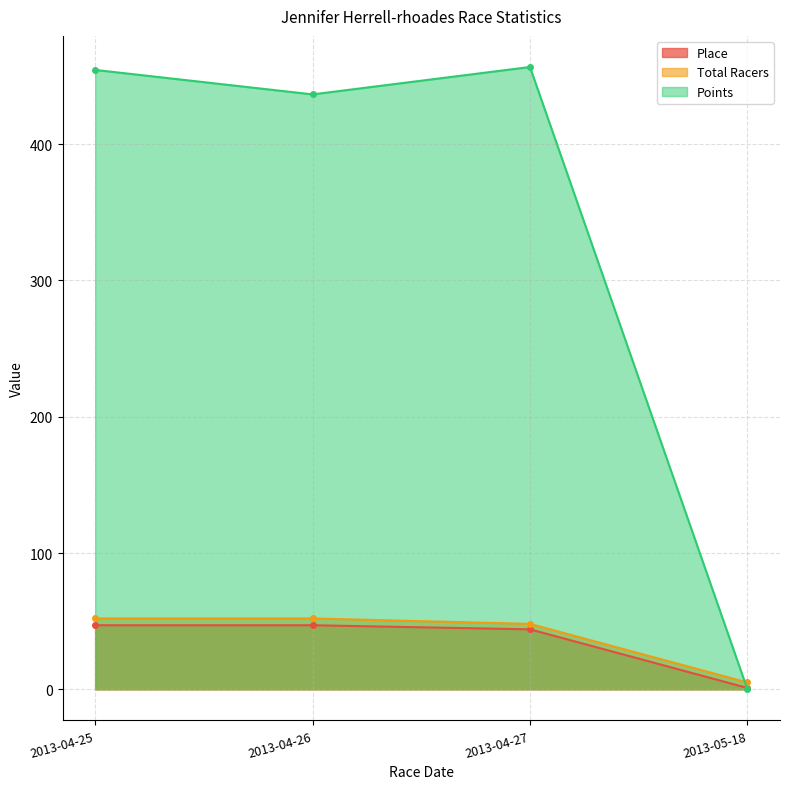

Which category has the highest value in the Points series?

2013-04-27